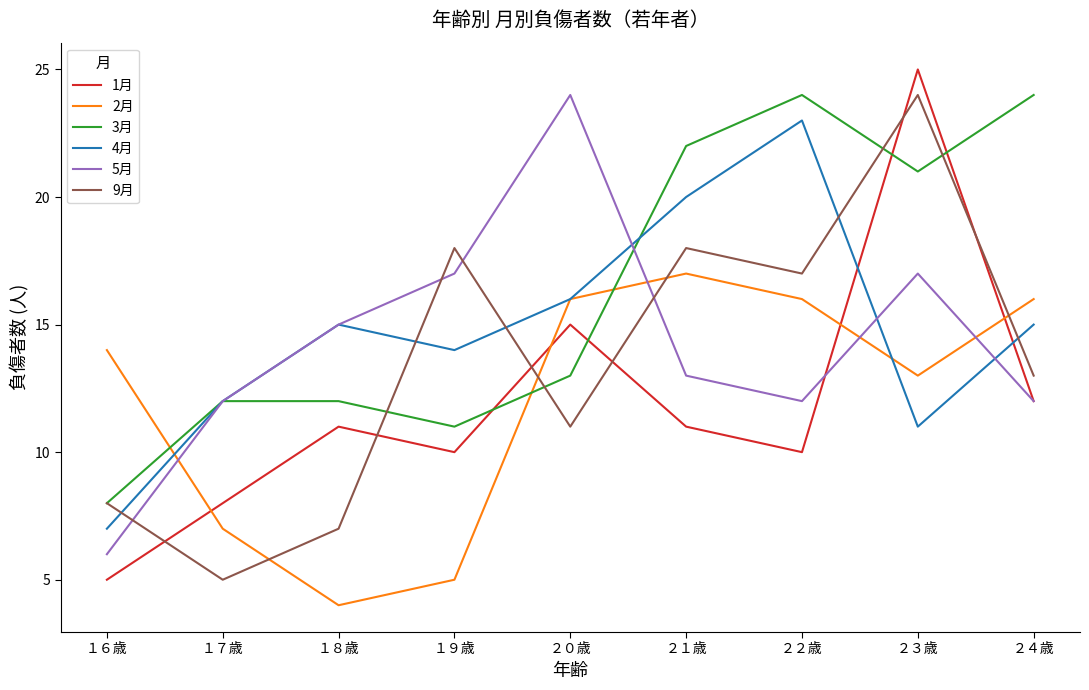

At which category is the sum across all series the highest?

２３歳